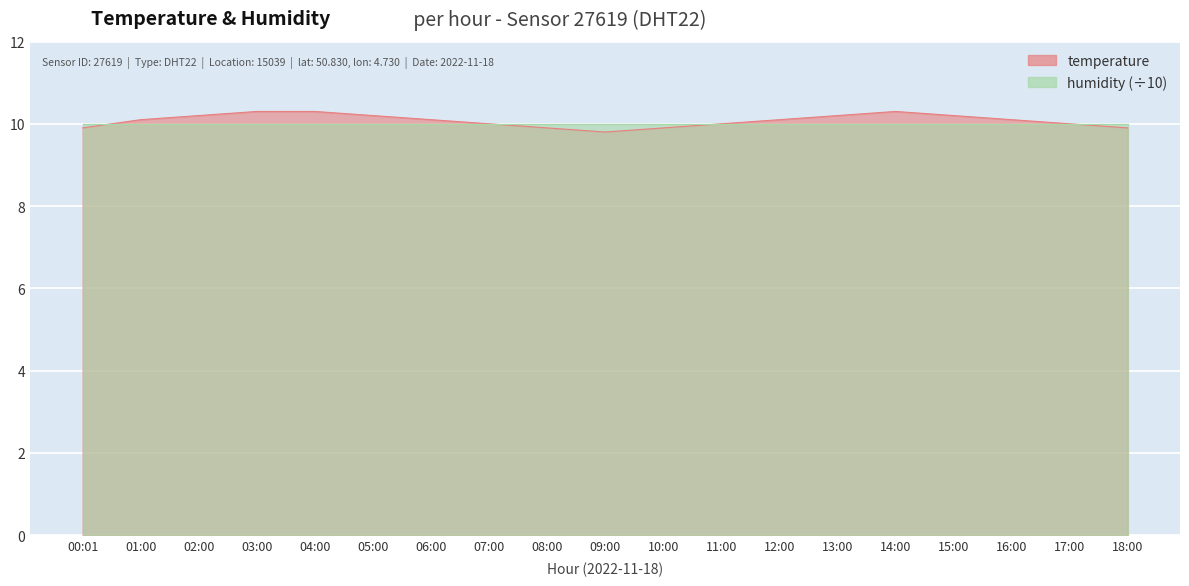

What is the minimum value shown in the chart?

9.8